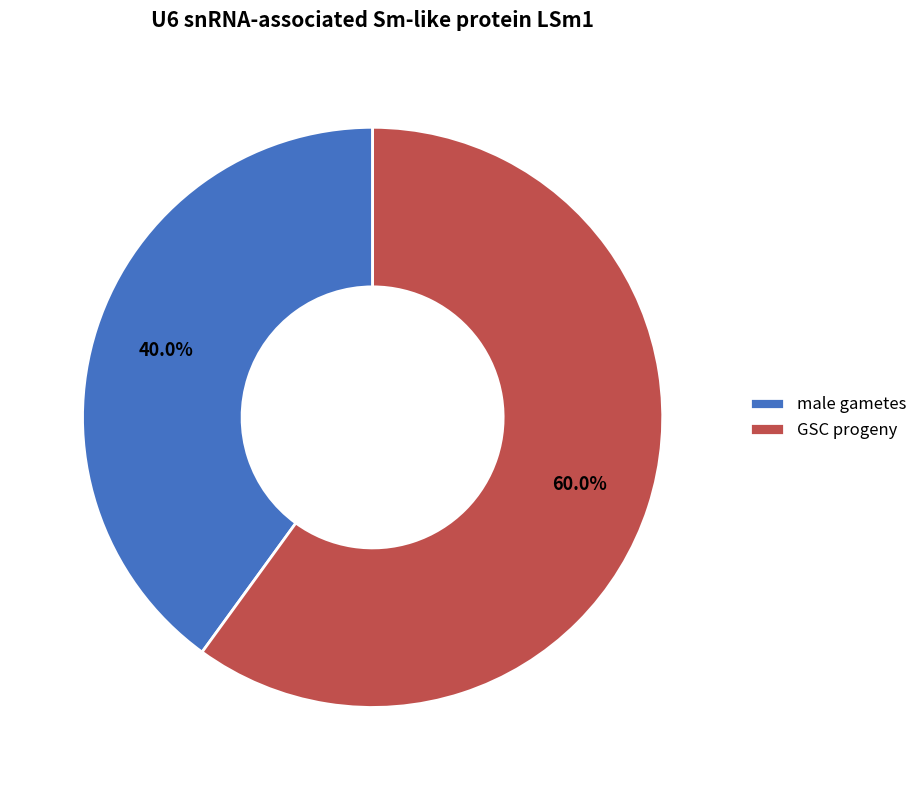

Between GSC progeny and male gametes, which is larger?

GSC progeny